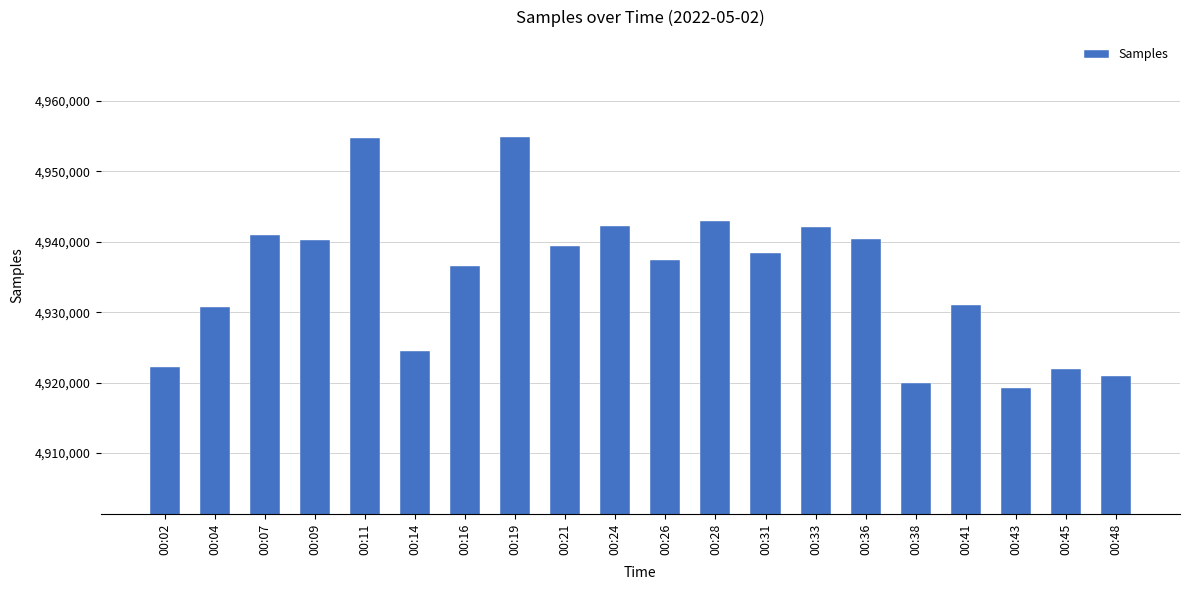

What is the difference between the values at 00:19 and 00:14?

30403